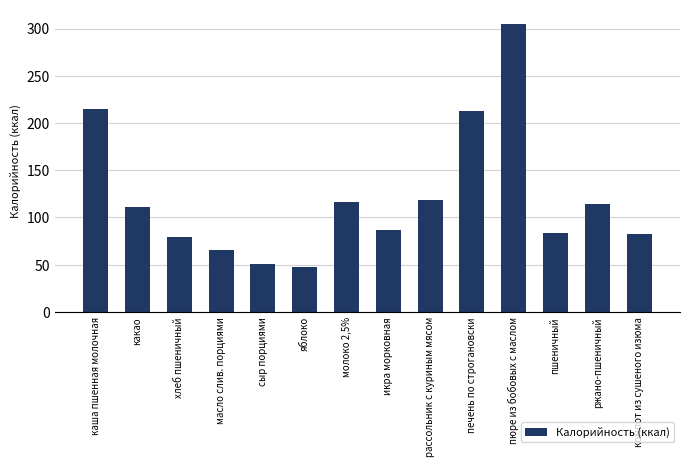

What is the greatest value displayed?

304.8